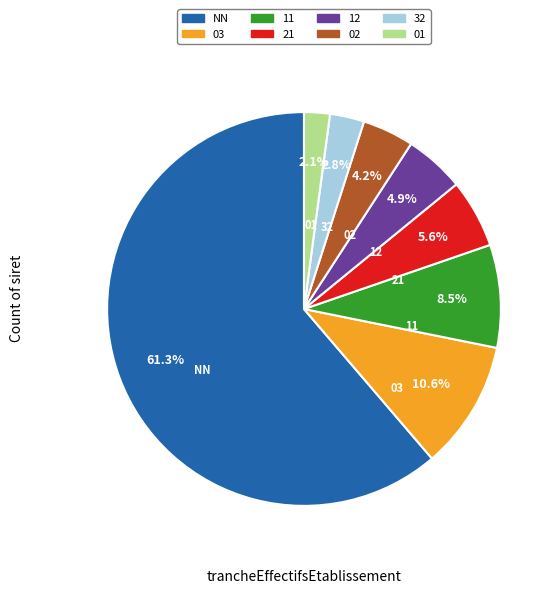

How many segments does this pie chart have?

8